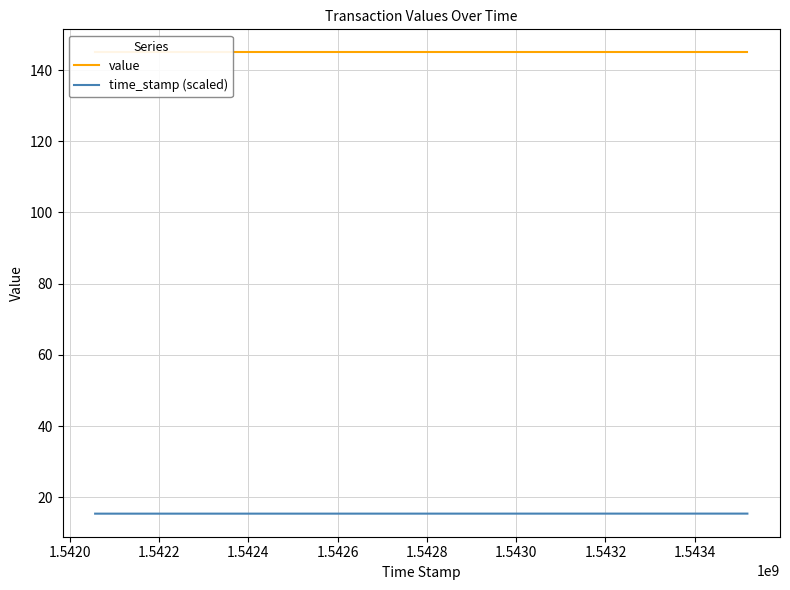

True or false: time_stamp (scaled) and value intersect in this chart.

False